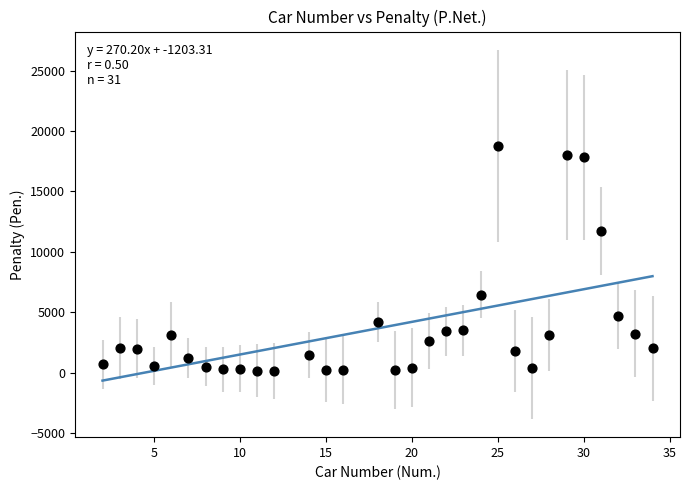

What Y value in the scatter plot is closest to 9440?

11719.8